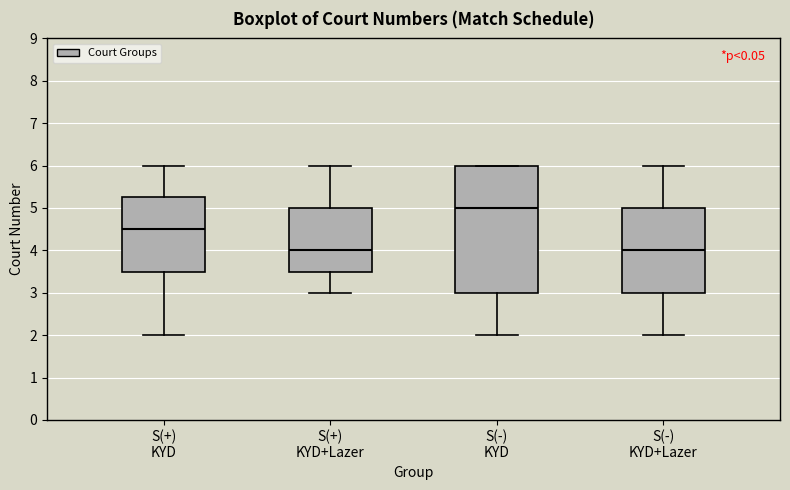

Which box's median line is the highest?

S(-) KYD